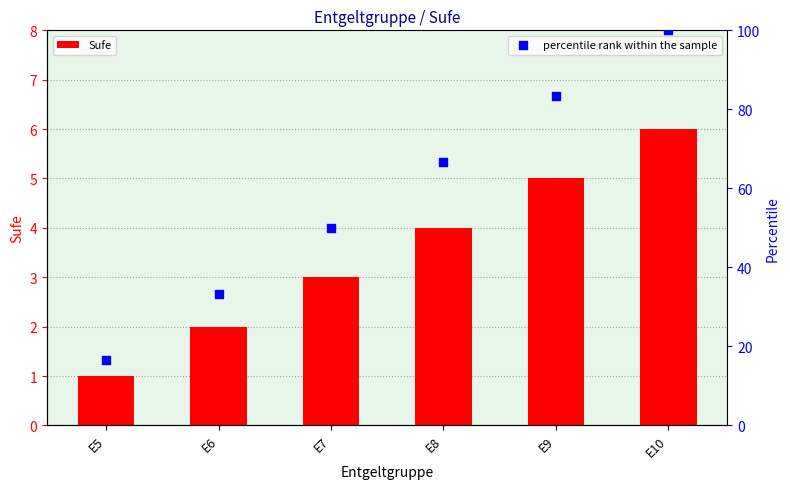

Which series has the largest total across all categories?

percentile rank within the sample